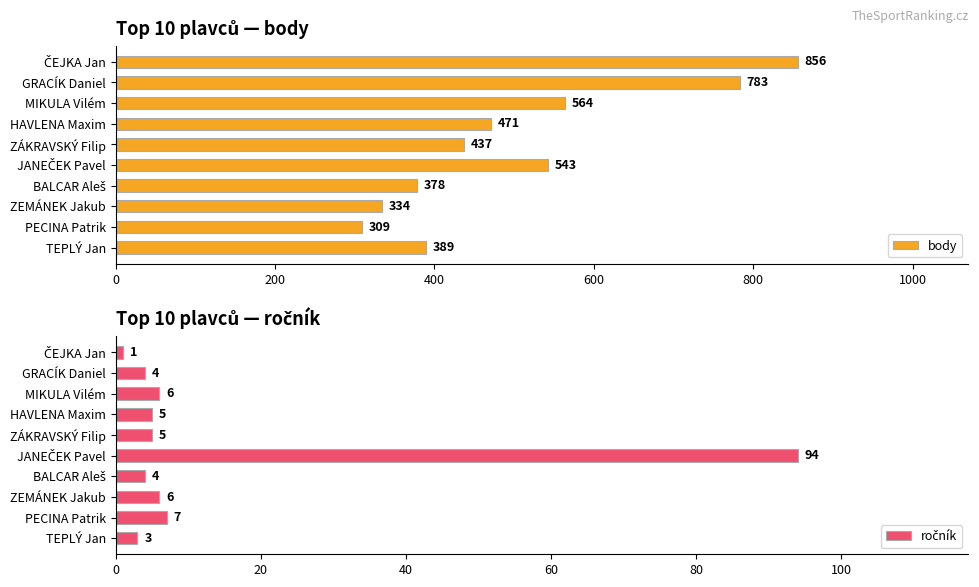

Is it true that body equals 309 at PECINA Patrik?

True